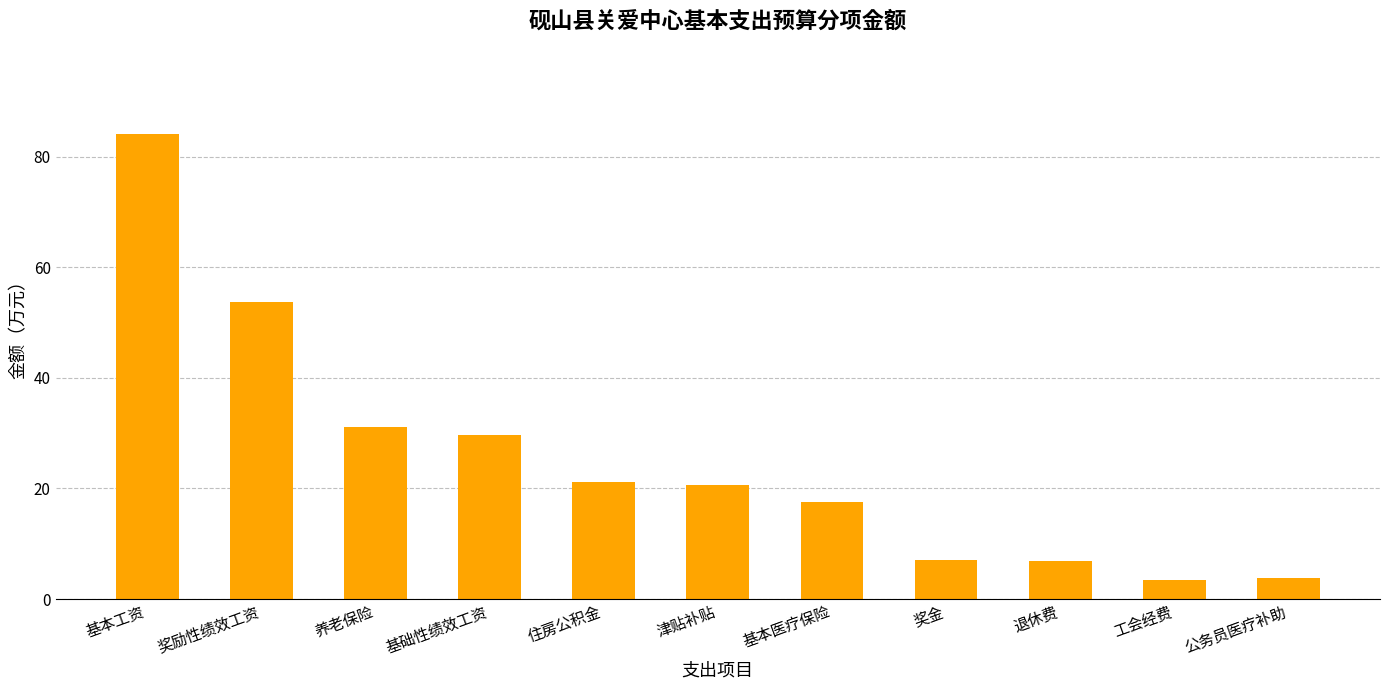

What is the difference between the second highest and minimum values?

50.2